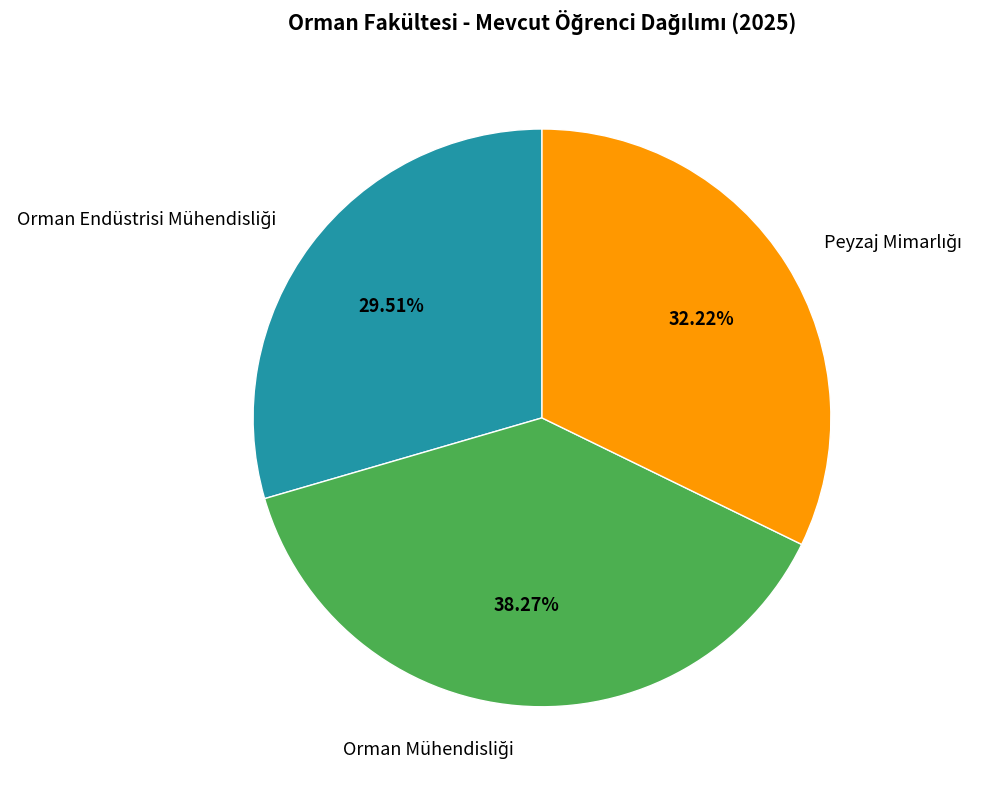

Does any single category account for the majority?

No